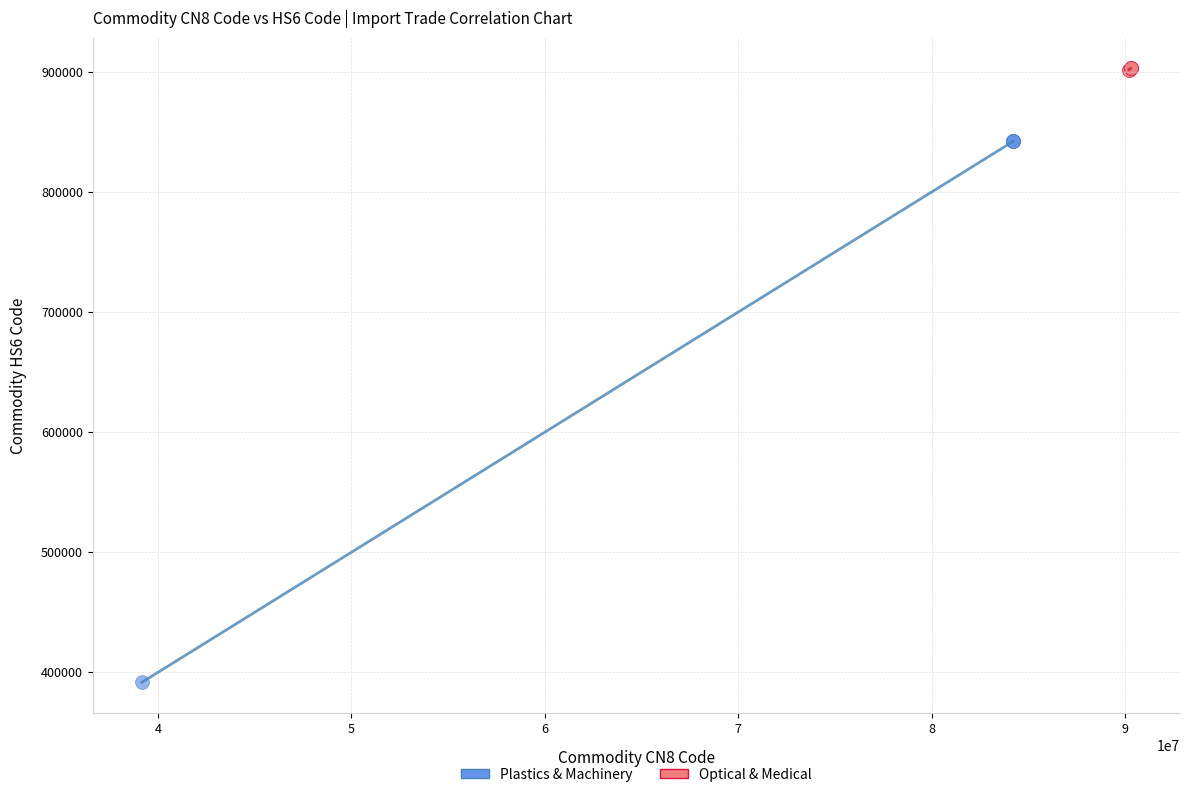

Which series has the largest Y range (max minus min)?

Plastics & Machinery